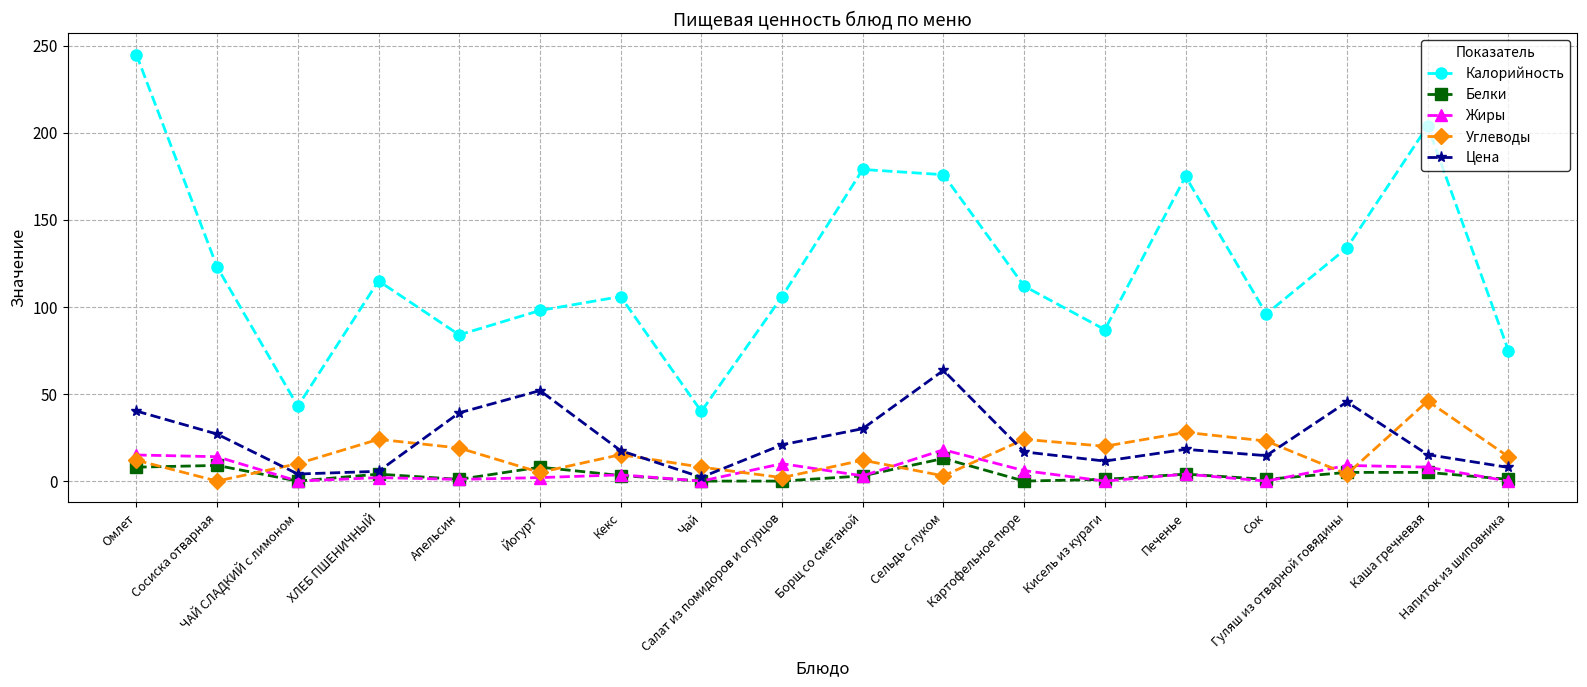

What are all the series names shown in the legend?

Калорийность, Белки, Жиры, Углеводы, Цена